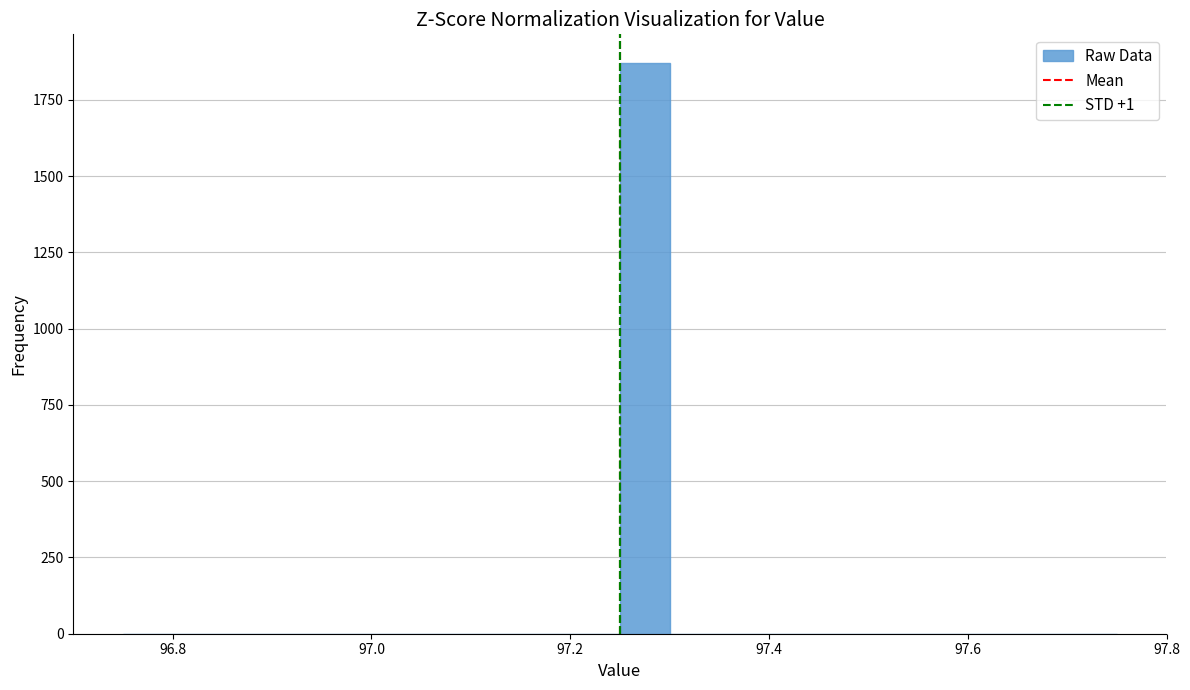

Read against the x-axis, roughly where is the centre of the tallest bar?

97.28